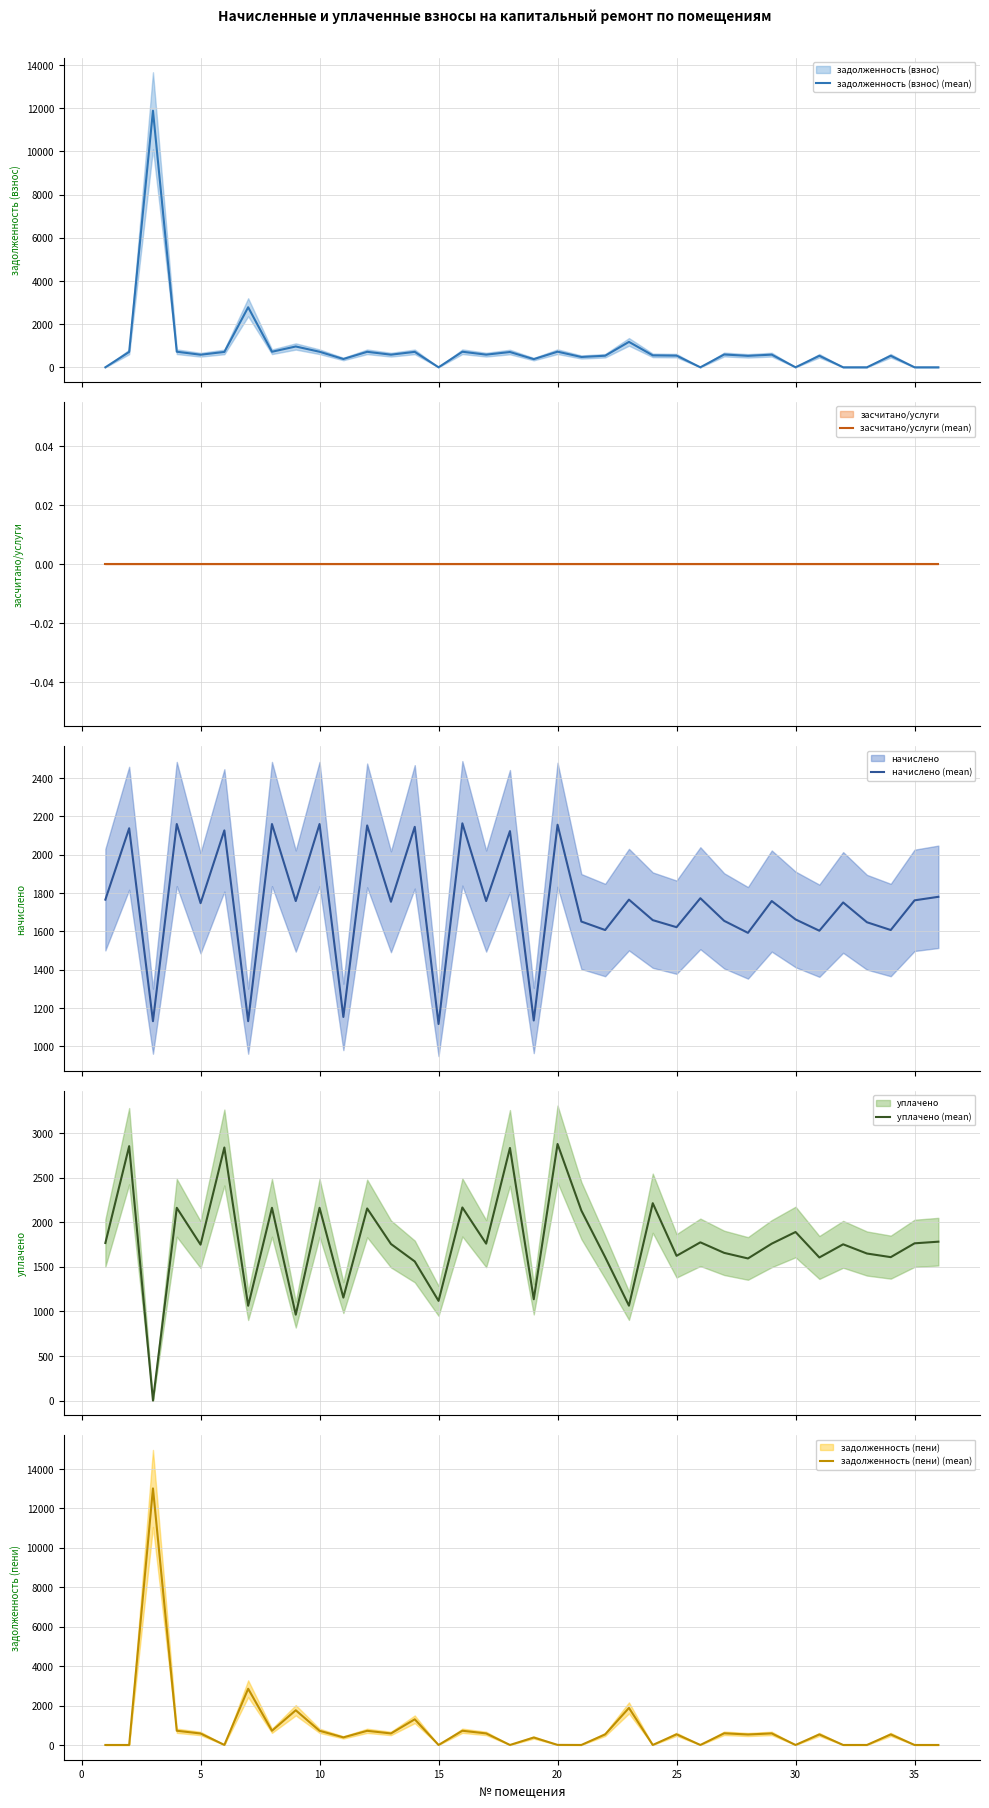

What is the value of the начислено (mean) point at the 24th from the left?

1659.2